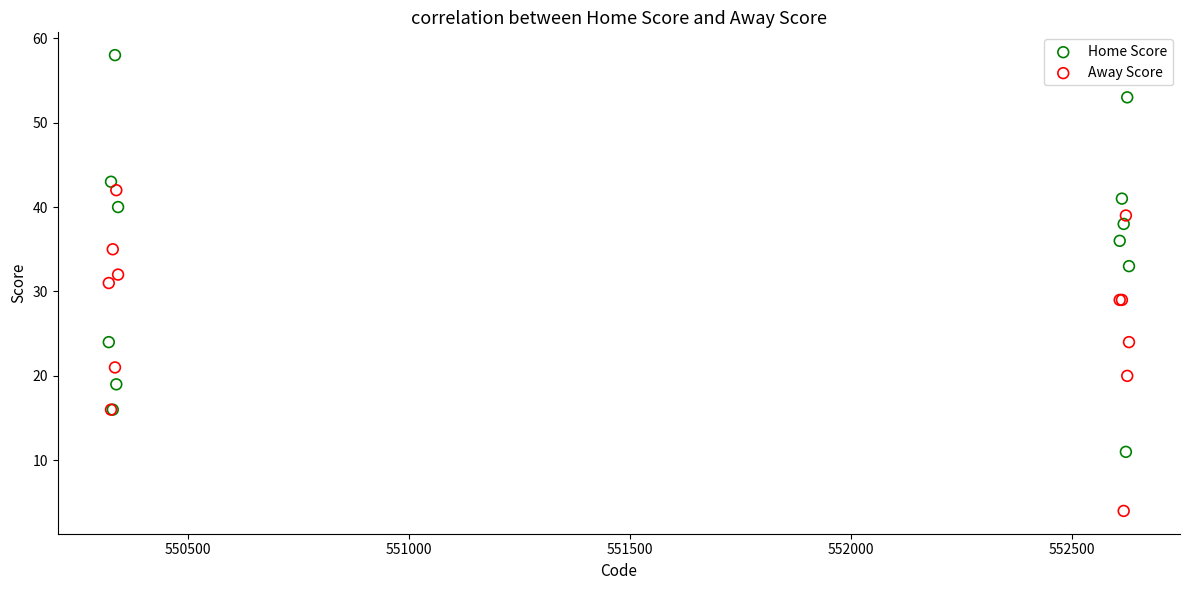

What are all the series names shown in the legend?

Home Score, Away Score